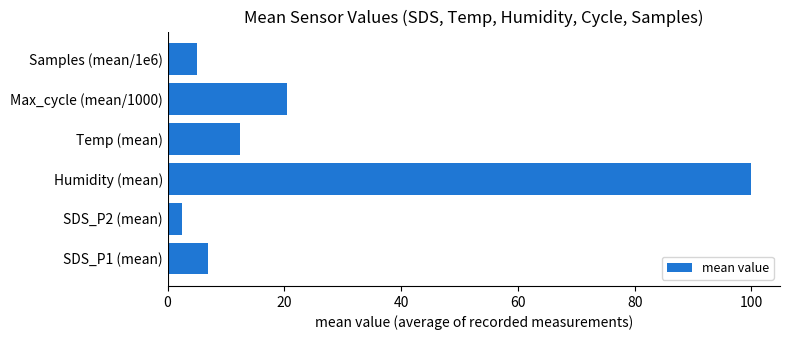

Is it true that the value at Temp (mean) is 4.2?

False